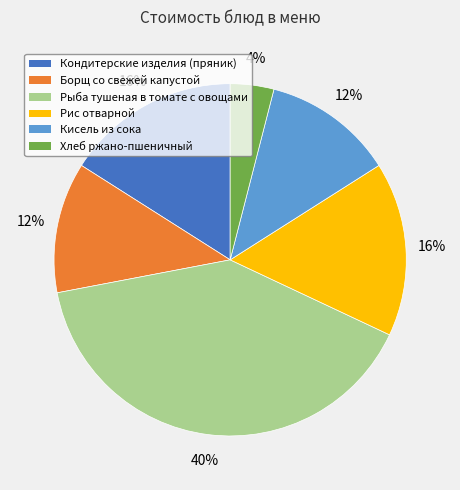

What is the largest slice in the pie chart?

Рыба тушеная в томате с овощами